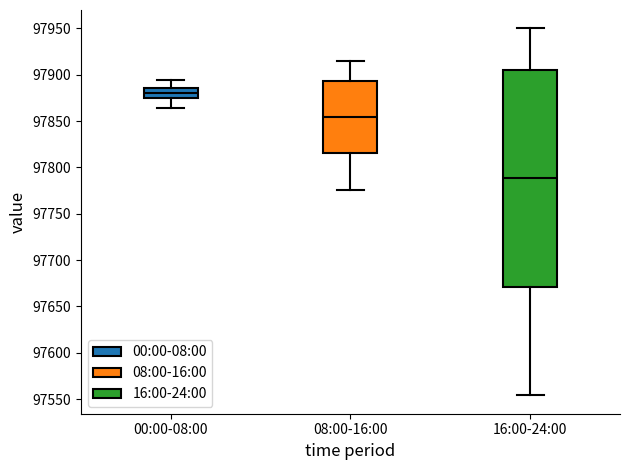

Reading left to right, read every box against the y-axis: the position of its median line, the range the box covers, and the ends of its whiskers. The values are not printed on the chart, so give them approximately, as read against the axis.

00:00-08:00: median 97880, box 97875 to 97885, whiskers 97865 to 97895
08:00-16:00: median 97855, box 97815 to 97895, whiskers 97775 to 97915
16:00-24:00: median 97790, box 97670 to 97905, whiskers 97555 to 97950